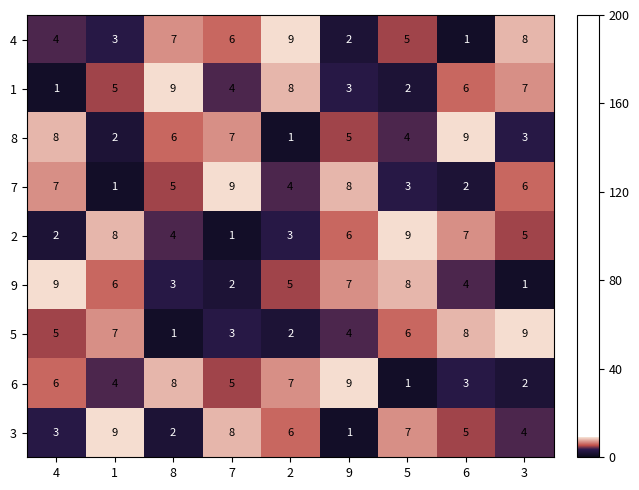

What is the sum of all 5 values?

45